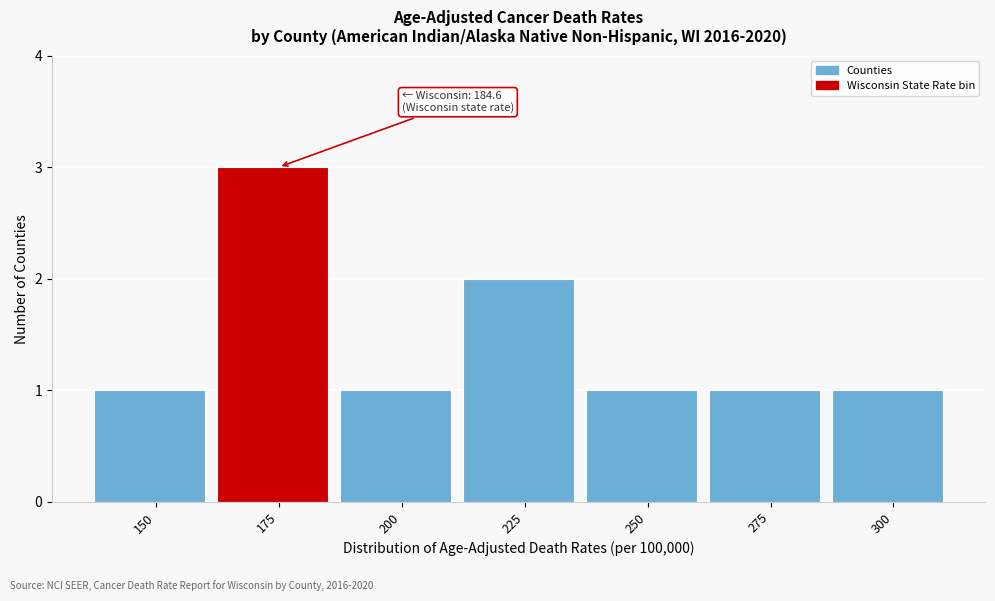

Reading left to right, extract all data points from this chart.

150=1	175=3	200=1	225=2	250=1	275=1	300=1